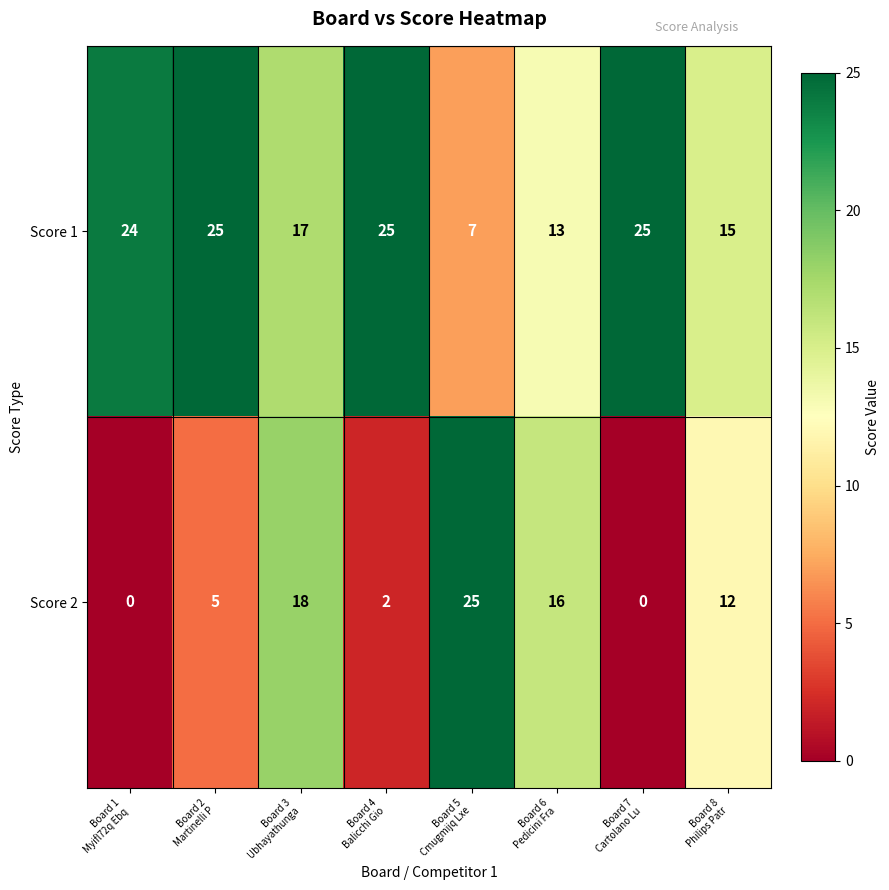

What is the sum of all Score 1 values?

151